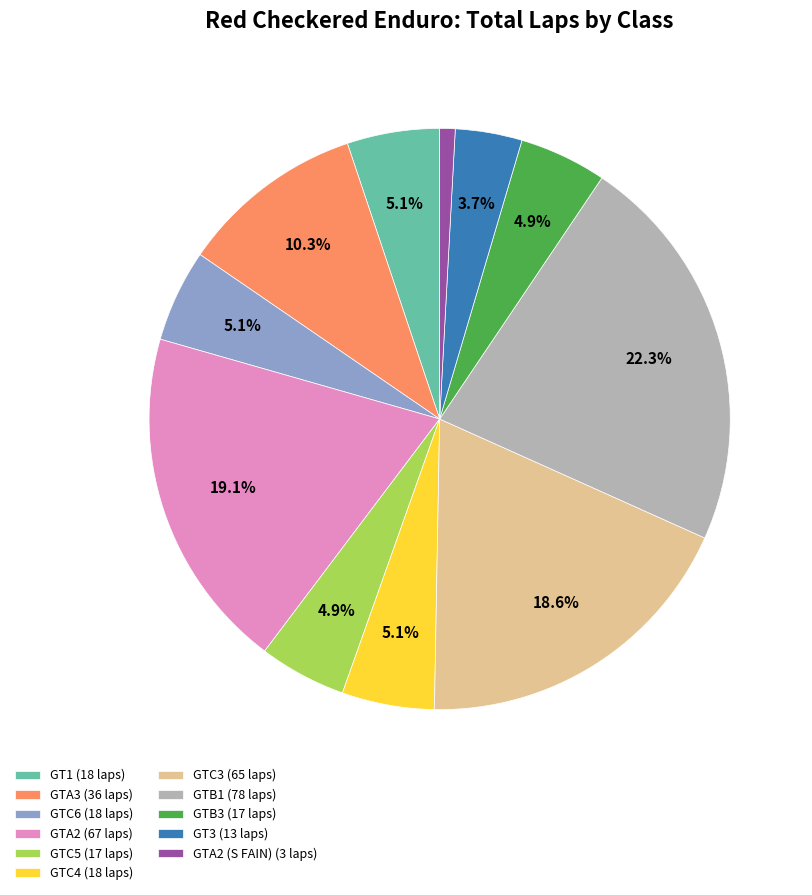

Does any single category account for the majority?

No